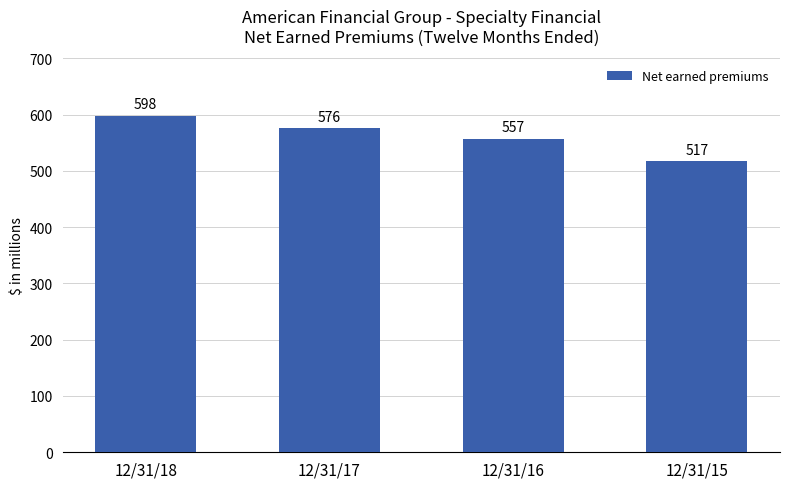

Is it true that the value at 12/31/15 is 762?

False